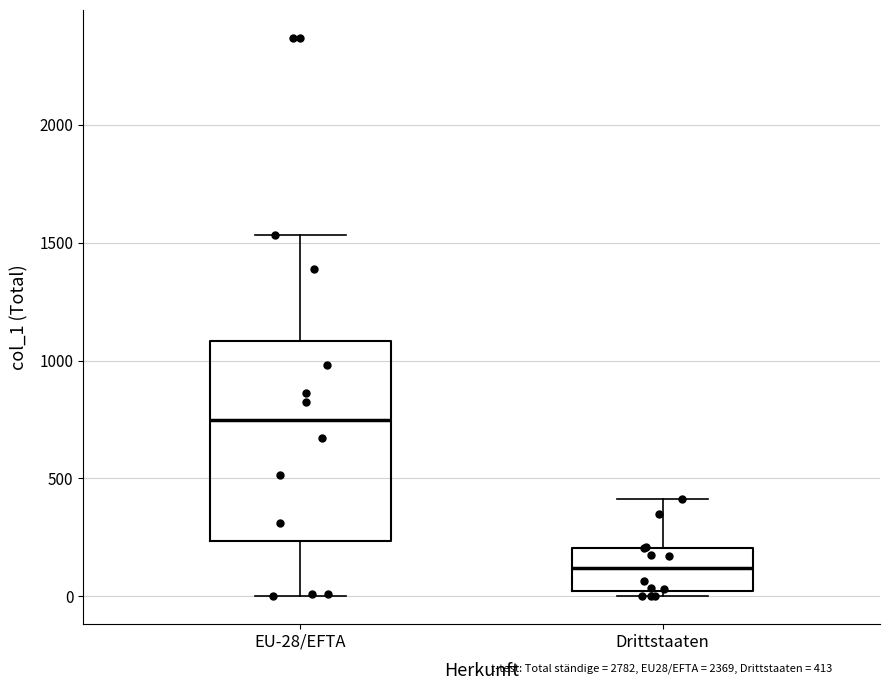

Reading left to right, transcribe this box plot: for each box, give where its median line is, the range the box spans, and where its two whiskers end, as read against the y-axis. The values are not printed on the chart, so give them approximately, as read against the axis.

EU-28/EFTA: median 750, box 250 to 1100, whiskers 0 to 1550
Drittstaaten: median 100, box 0 to 200, whiskers 0 (just below the box's lower edge) to 400